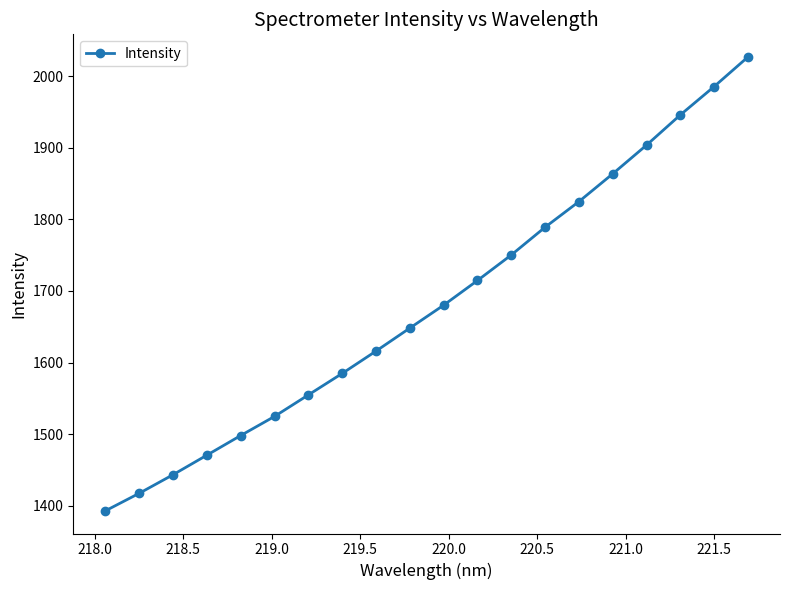

What is the difference between the maximum and minimum values?

633.9